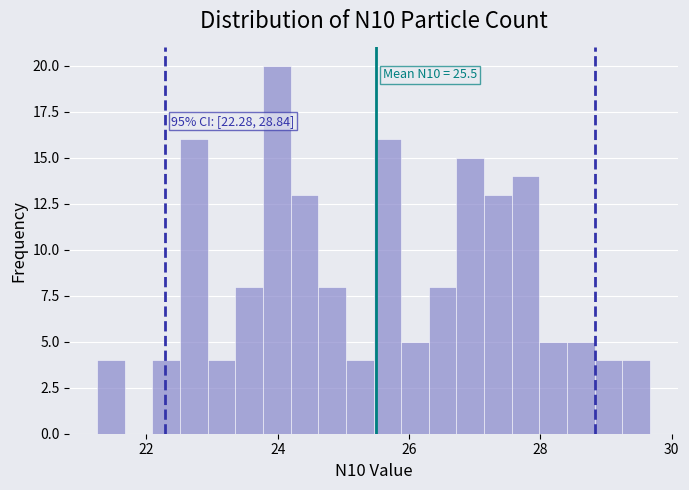

Around what value on the x-axis is the tallest bar? Give the approximate position of its centre, as read against the axis.

24.0